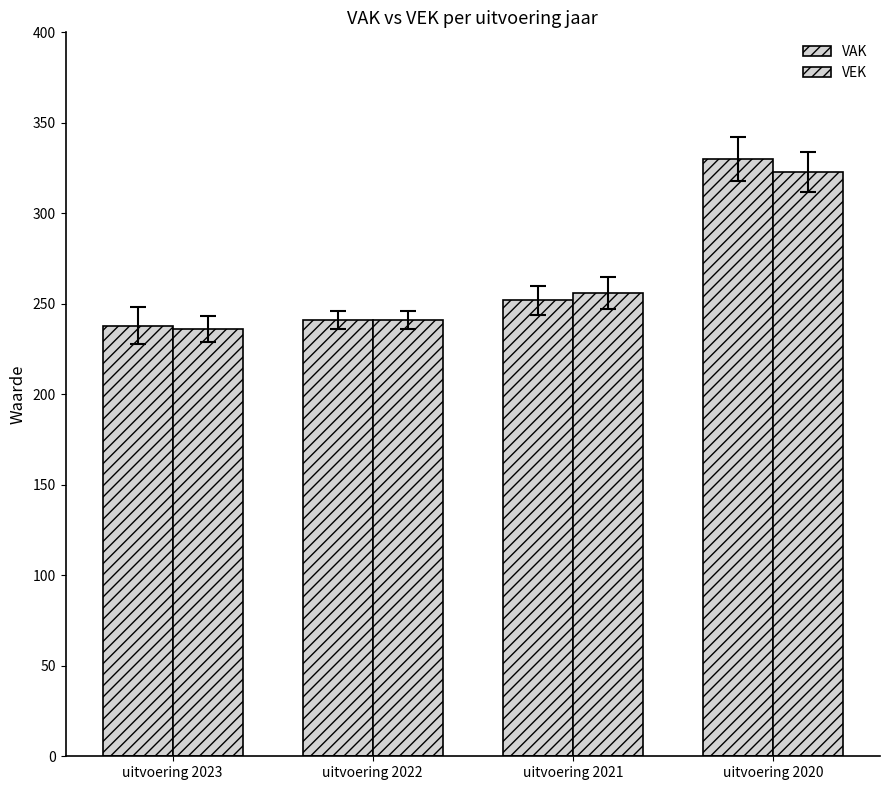

Which series changed the most between uitvoering 2023 and uitvoering 2021?

VEK